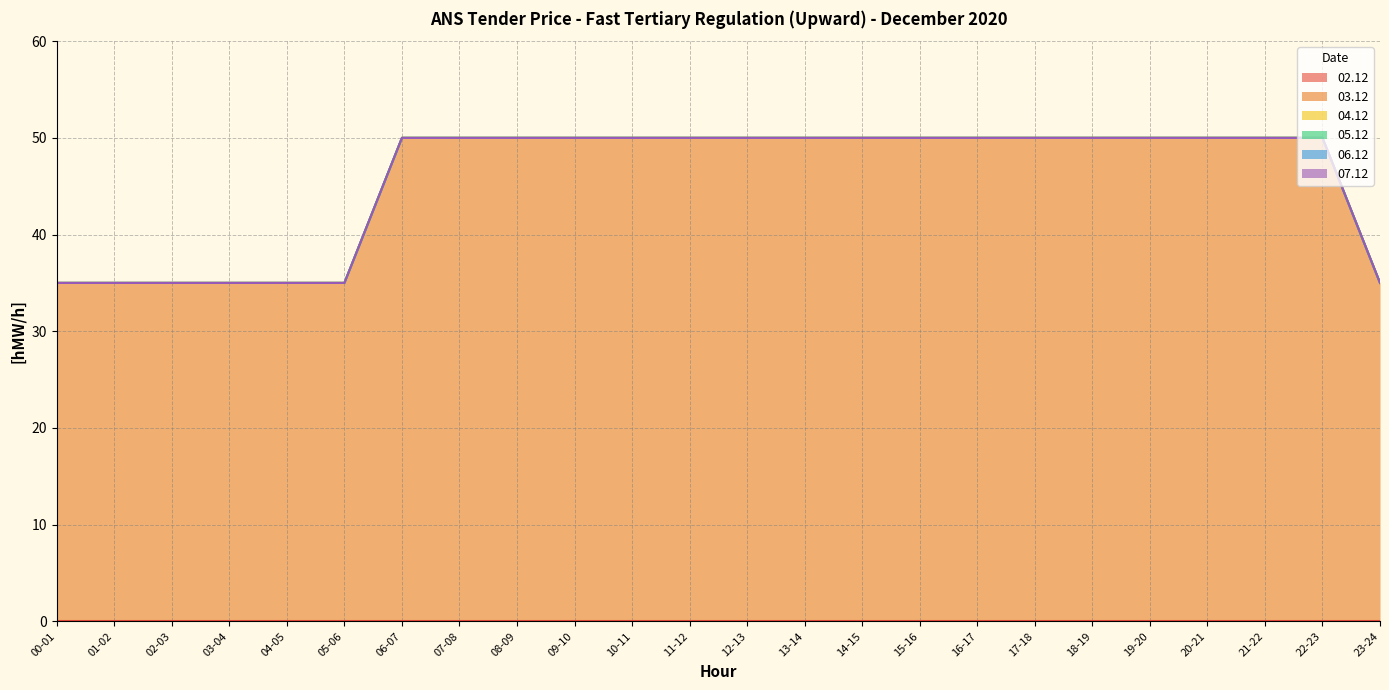

Which series has the largest range (max minus min)?

03.12